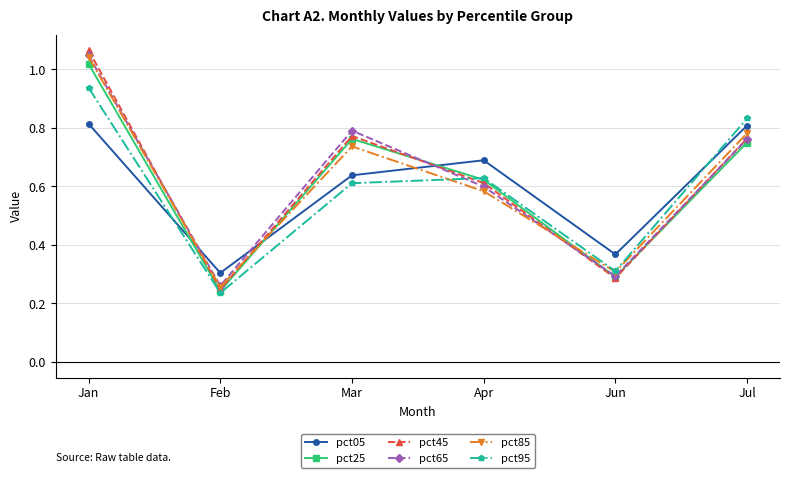

How many categories are shown in the chart?

6